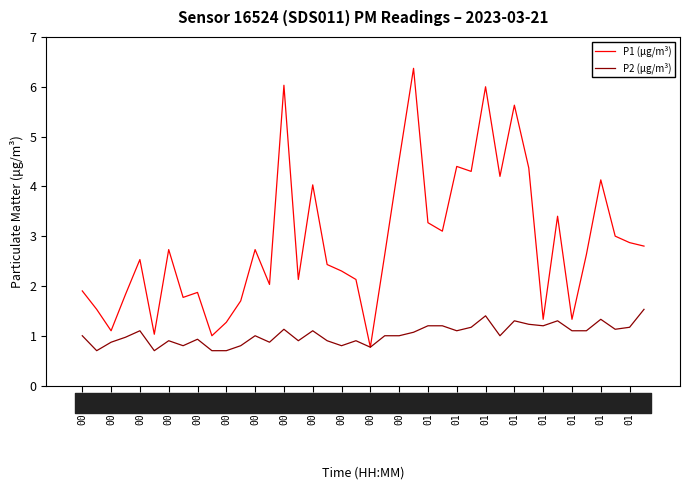

In P2 (μg/m³), how many points are lower than both neighbors (excluding endpoints)?

11